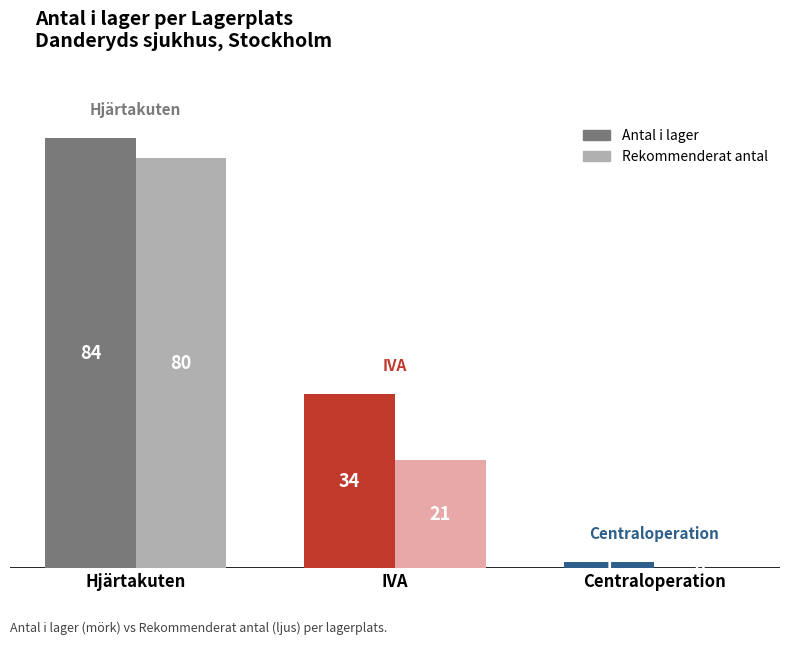

The Rekommenderat antal series shows 0 at Centraloperation. True or false?

True